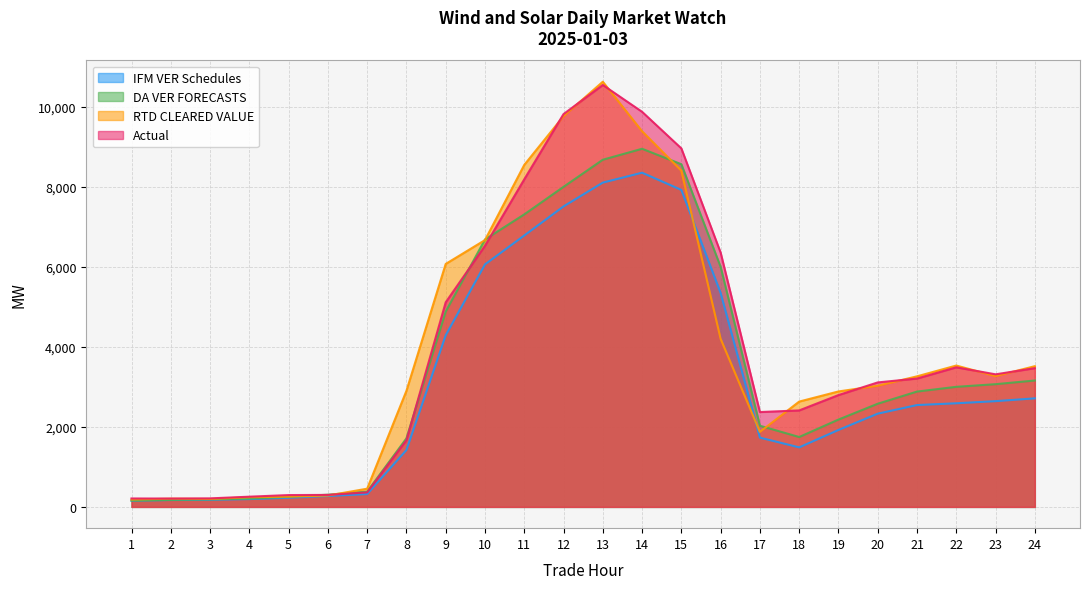

At 1, list the series in order from largest to smallest.

Actual, RTD CLEARED VALUE, DA VER FORECASTS, IFM VER Schedules